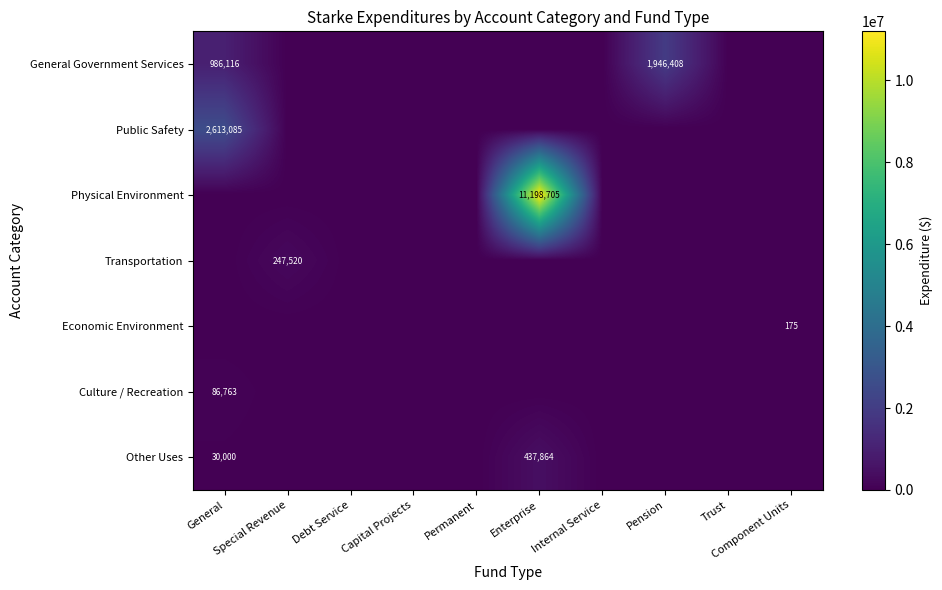

Is it true that Economic Environment equals 0 at Special Revenue?

True